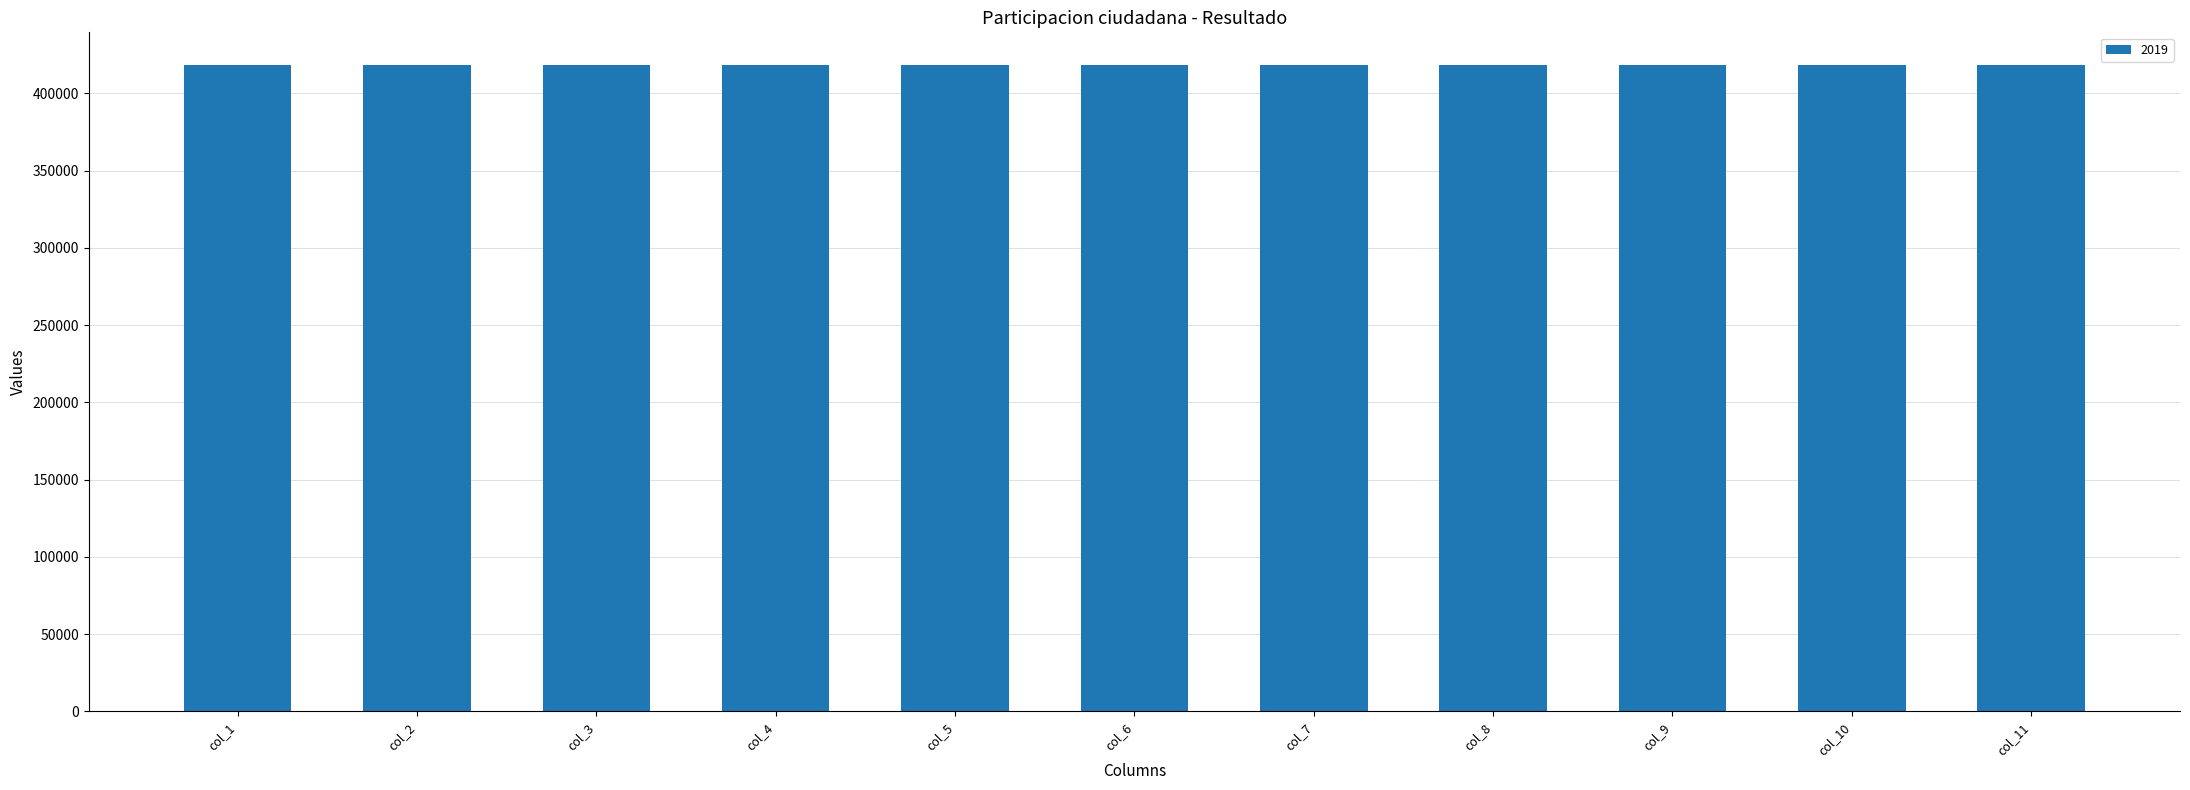

How many categories are shown in the chart?

11